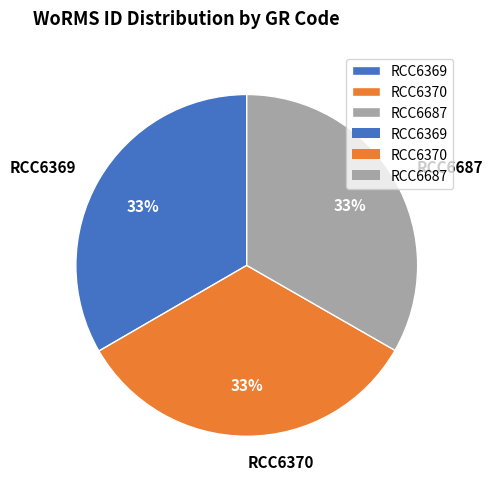

To the nearest percent, what is the average slice percentage?

33%